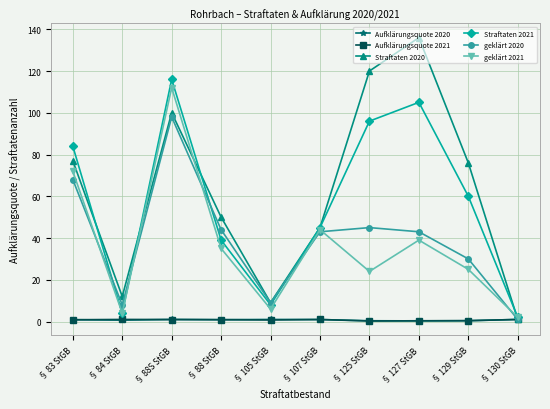

True or false: geklärt 2020 and geklärt 2021 intersect in this chart.

True